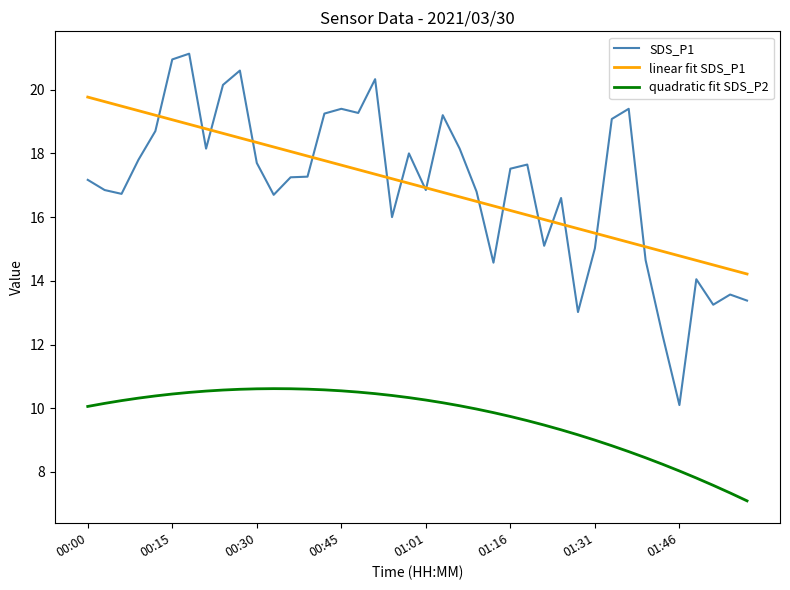

List the series in order of their peak value, highest first.

SDS_P1, linear fit SDS_P1, quadratic fit SDS_P2